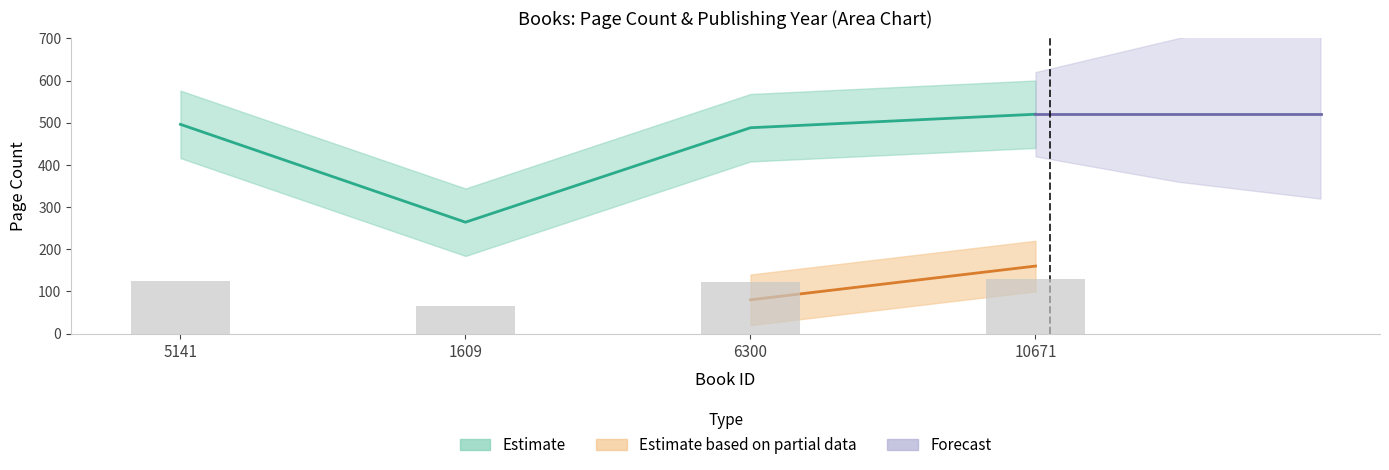

What is the difference between the second highest and minimum values?

232